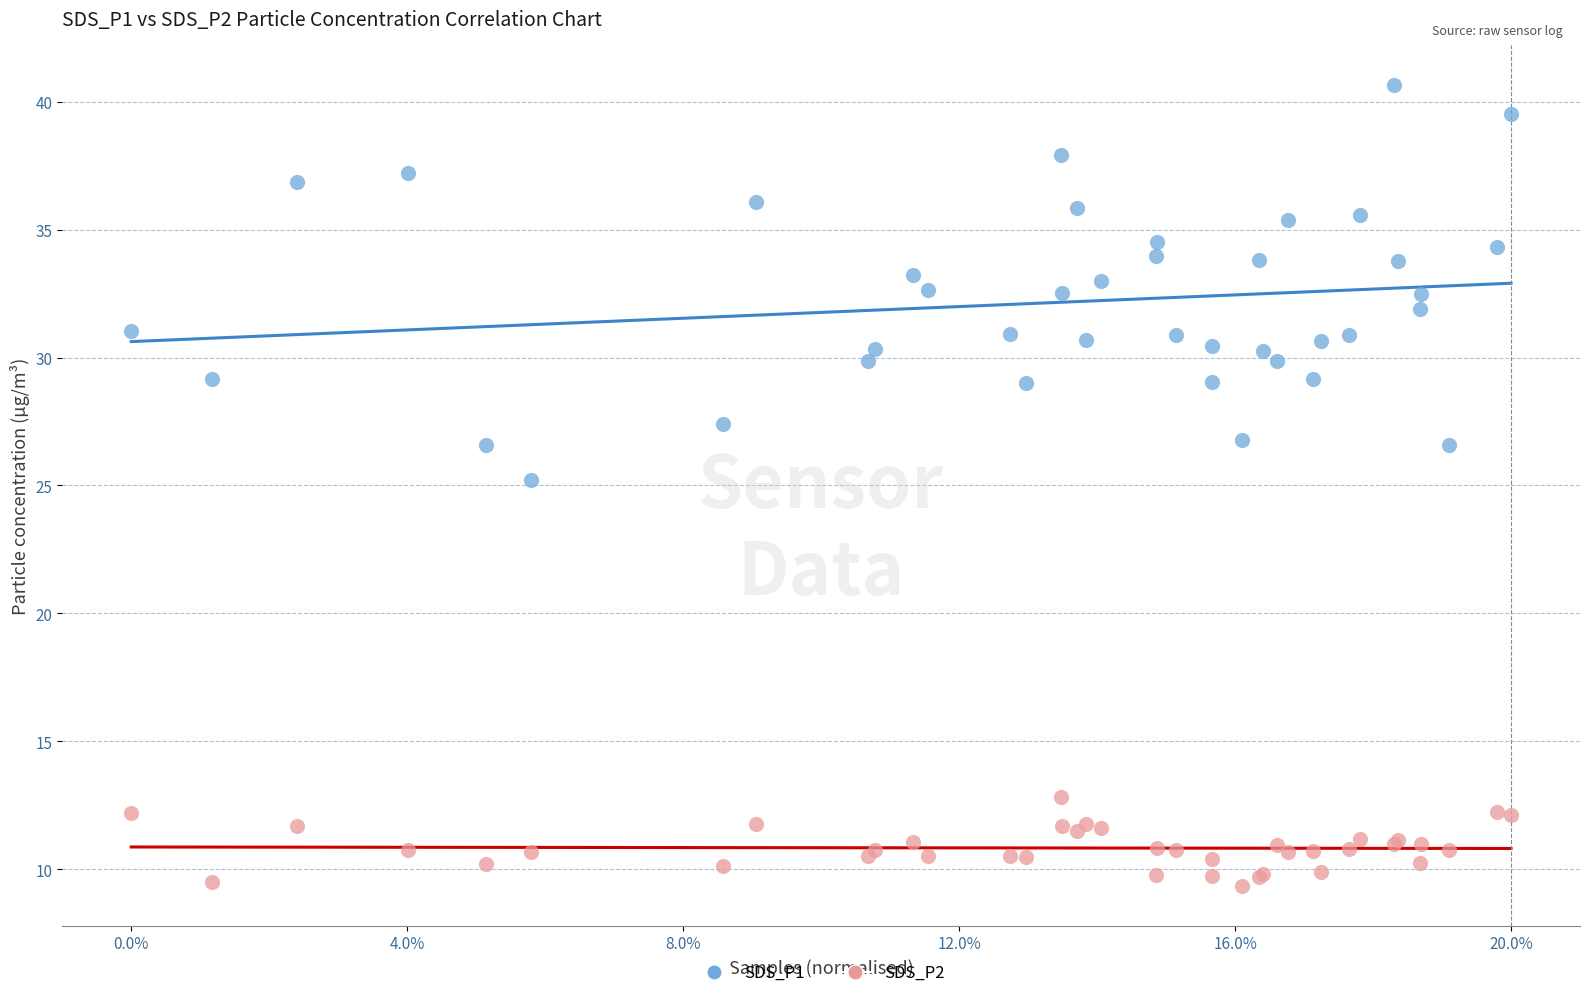

Which series contains the lowest Y value?

SDS_P2